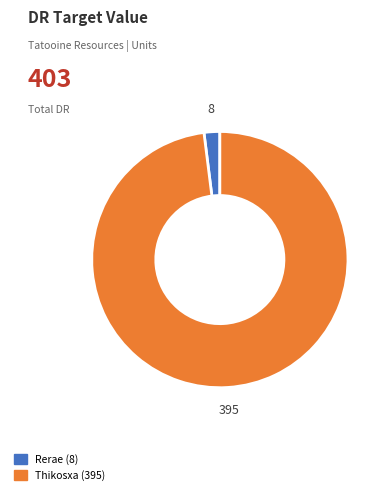

What is the majority slice?

Thikosxa